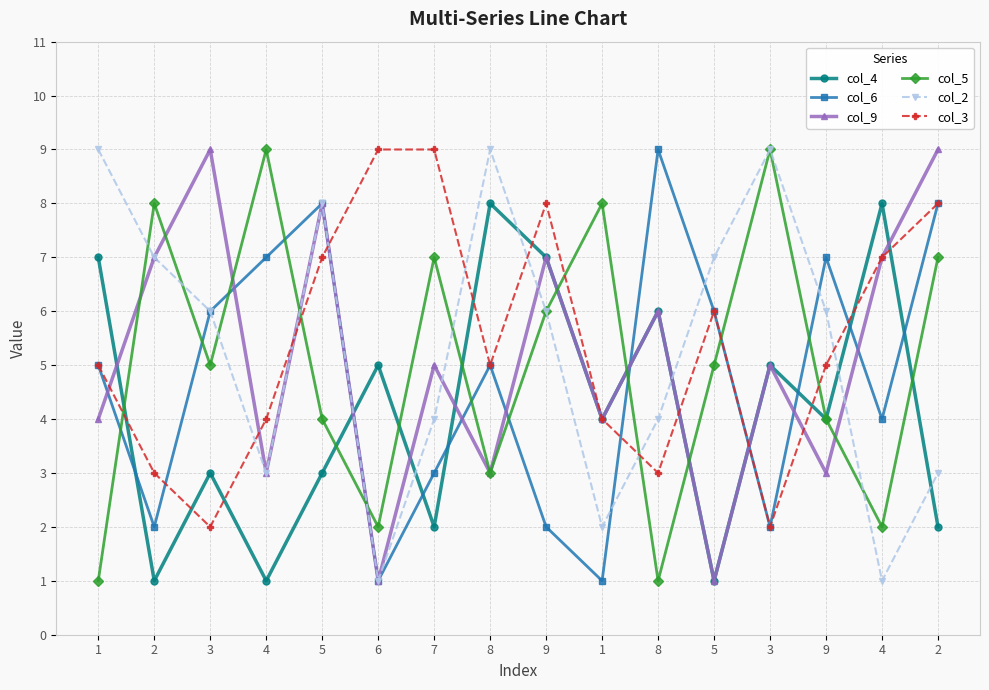

What is the label of the 4th point from the right?

3